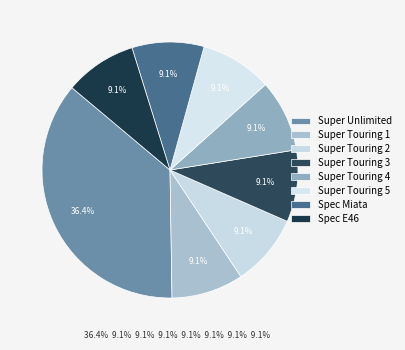

To the nearest percent, what percentage of the pie is Spec Miata?

9%